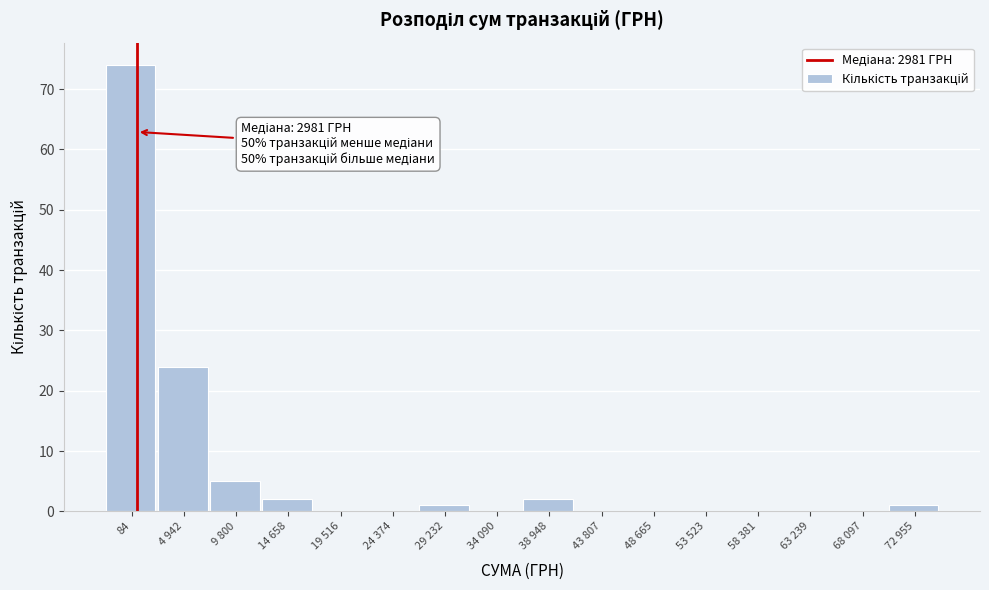

Reading left to right, extract all data points from this chart.

84=74	4 942=24	9 800=5	14 658=2	19 516=0	24 374=0	29 232=1	34 090=0	38 948=2	43 807=0	48 665=0	53 523=0	58 381=0	63 239=0	68 097=0	72 955=1